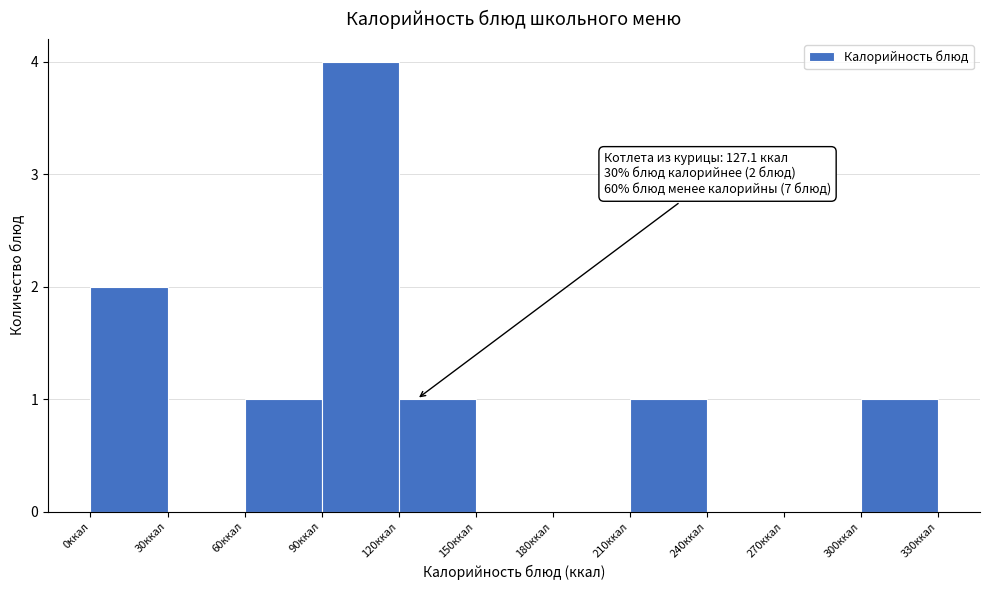

Over which range of the x-axis is the bar tallest?

90 to 120